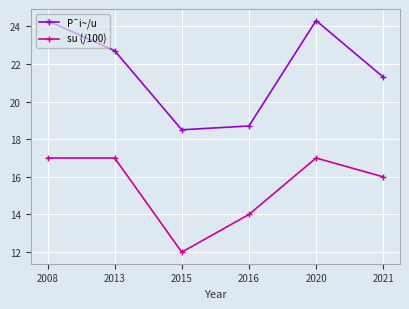

At which category does the chart reach its minimum across all series?

2015